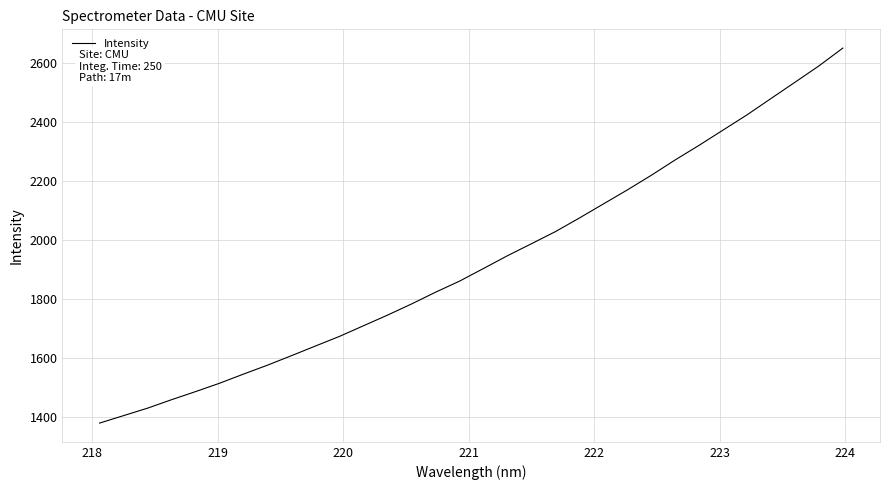

What is the minimum value shown in the chart?

1378.6